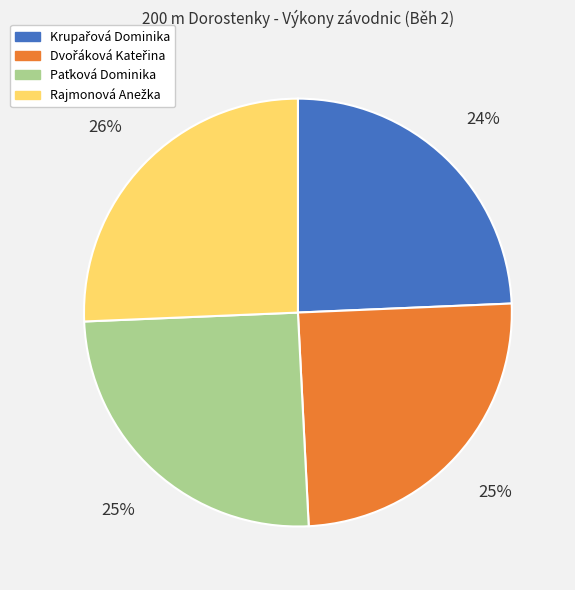

To the nearest percent, what is the average slice percentage?

25%